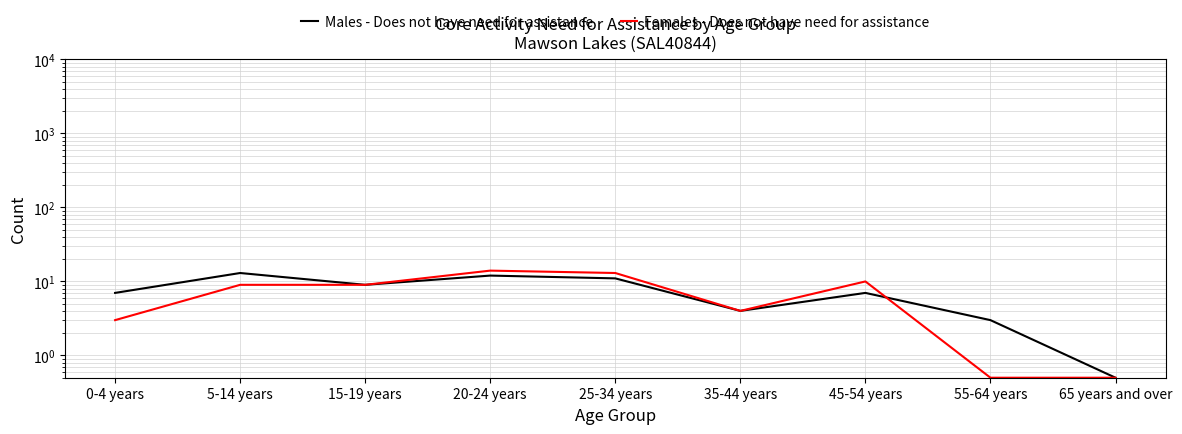

What is the minimum value shown in the chart?

0.5